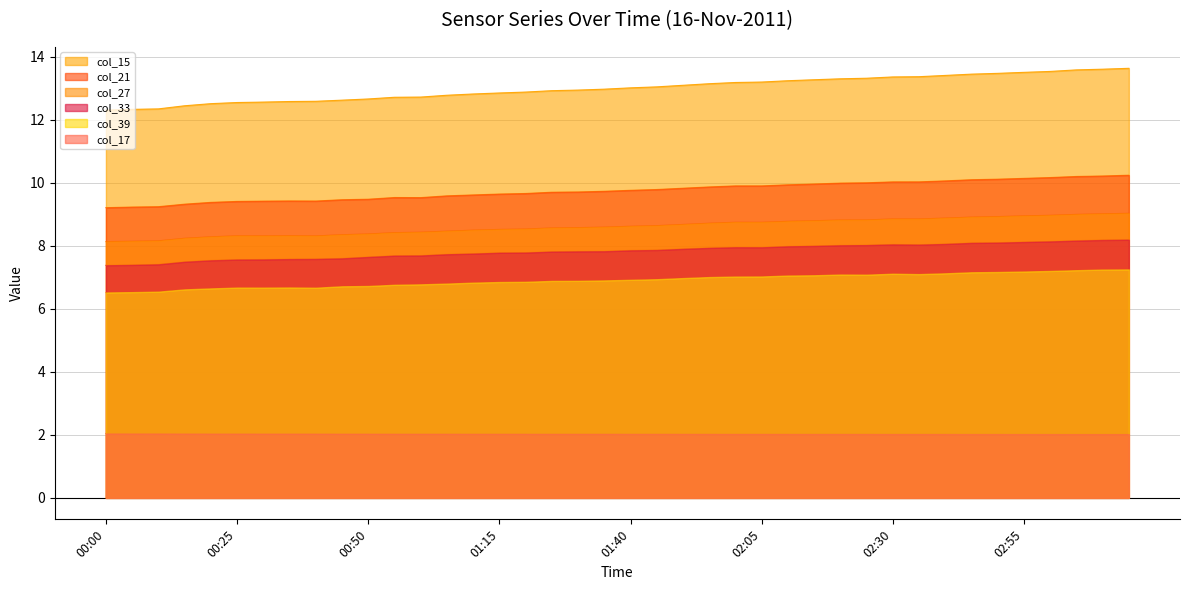

Reading right to left, transcribe all the data shown in this chart.

col_15: 13.6	13.6	13.6	13.5	13.5	13.5	13.4	13.4	13.4	13.4	13.3	13.3	13.3	13.2	13.2	13.2	13.1	13.1	13.0	13.0	13.0	12.9	12.9	12.9	12.9	12.8	12.8	12.7	12.7	12.7	12.6	12.6	12.6	12.6	12.5	12.5	12.4	12.3	12.3	12.3
col_21: 10.2	10.2	10.2	10.2	10.1	10.1	10.1	10.1	10.0	10.0	10.0	10.0	10.0	9.9	9.9	9.9	9.9	9.8	9.8	9.8	9.7	9.7	9.7	9.7	9.6	9.6	9.6	9.5	9.5	9.5	9.5	9.4	9.4	9.4	9.4	9.4	9.3	9.2	9.2	9.2
col_27: 9.0	9.0	9.0	9.0	9.0	8.9	8.9	8.9	8.9	8.9	8.8	8.8	8.8	8.8	8.7	8.8	8.7	8.7	8.6	8.6	8.6	8.6	8.6	8.5	8.5	8.5	8.5	8.4	8.4	8.4	8.4	8.3	8.3	8.3	8.3	8.3	8.2	8.2	8.1	8.1
col_33: 8.2	8.2	8.2	8.1	8.1	8.1	8.1	8.1	8.0	8.0	8.0	8.0	8.0	8.0	8.0	8.0	7.9	7.9	7.9	7.9	7.8	7.8	7.8	7.8	7.8	7.8	7.7	7.7	7.7	7.6	7.6	7.6	7.6	7.6	7.6	7.5	7.5	7.4	7.4	7.4
col_39: 7.3	7.2	7.2	7.2	7.2	7.2	7.2	7.1	7.1	7.1	7.1	7.1	7.1	7.1	7.0	7.0	7.0	7.0	6.9	6.9	6.9	6.9	6.9	6.9	6.9	6.8	6.8	6.8	6.8	6.7	6.7	6.7	6.7	6.7	6.7	6.6	6.6	6.5	6.5	6.5
col_17: 2.0	2.0	2.0	2.0	2.0	2.0	2.0	2.0	2.0	2.0	2.0	2.0	2.0	2.0	2.0	2.0	2.0	2.0	2.0	2.0	2.0	2.0	2.0	2.0	2.0	2.0	2.0	2.0	2.0	2.0	2.0	2.0	2.0	2.0	2.0	2.0	2.0	2.0	2.0	2.0